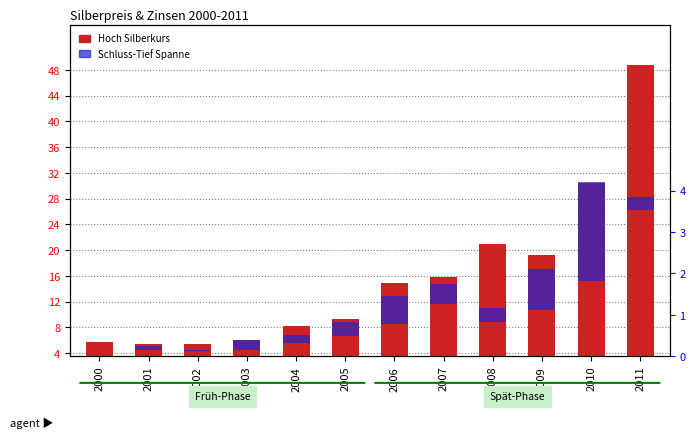

Where does the Hoch (Silberpreis) series first go above 14?

2006